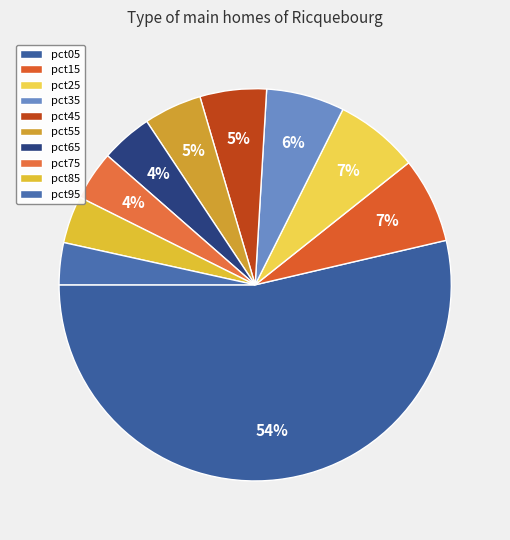

To the nearest percent, what percentage of the pie is pct35?

6%